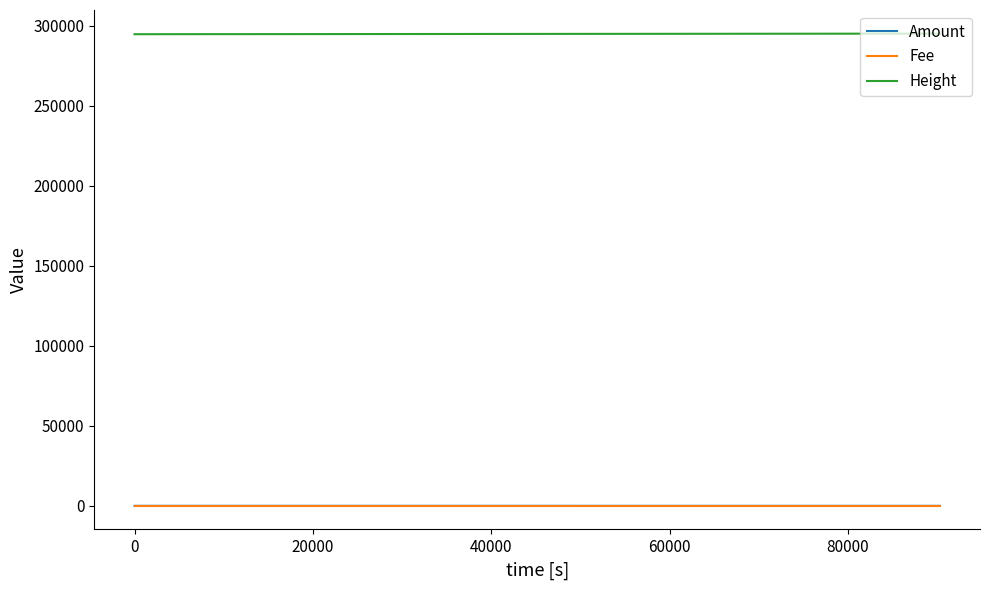

Which series has the largest total across all categories?

Height